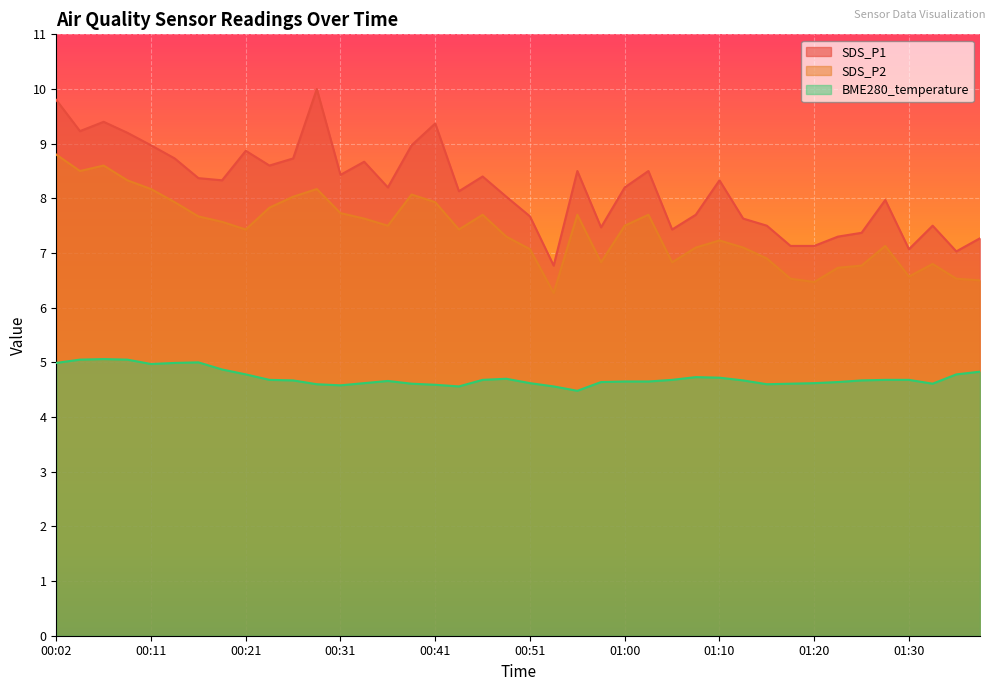

Is it true that SDS_P2 equals 13.2 at 00:31?

False